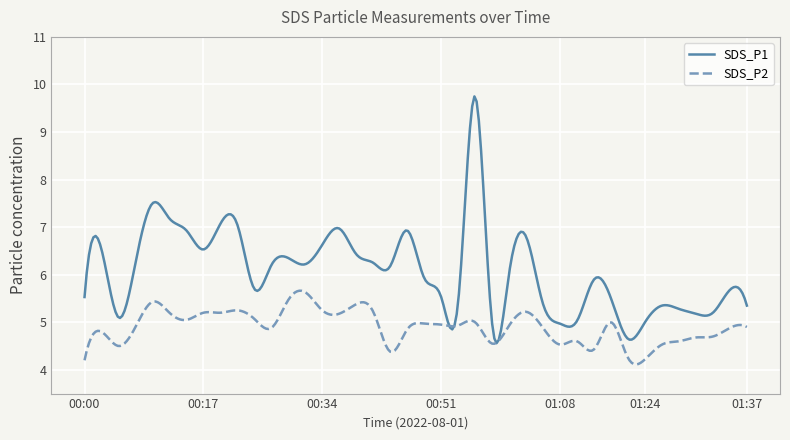

What is the difference between the maximum and minimum values in the SDS_P1 series?

5.2